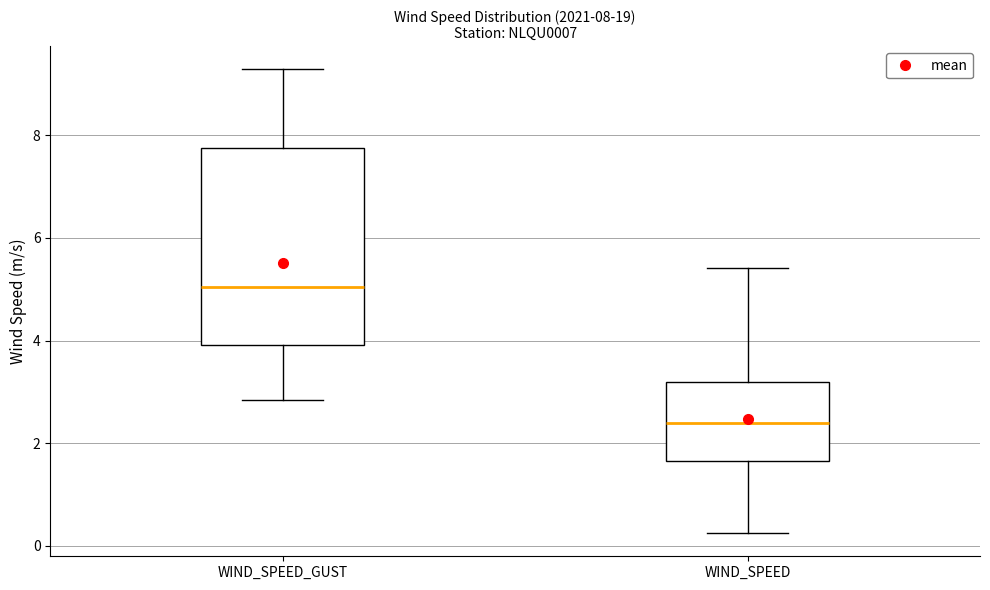

Which box is the tallest, from its lower edge to its upper edge?

WIND_SPEED_GUST